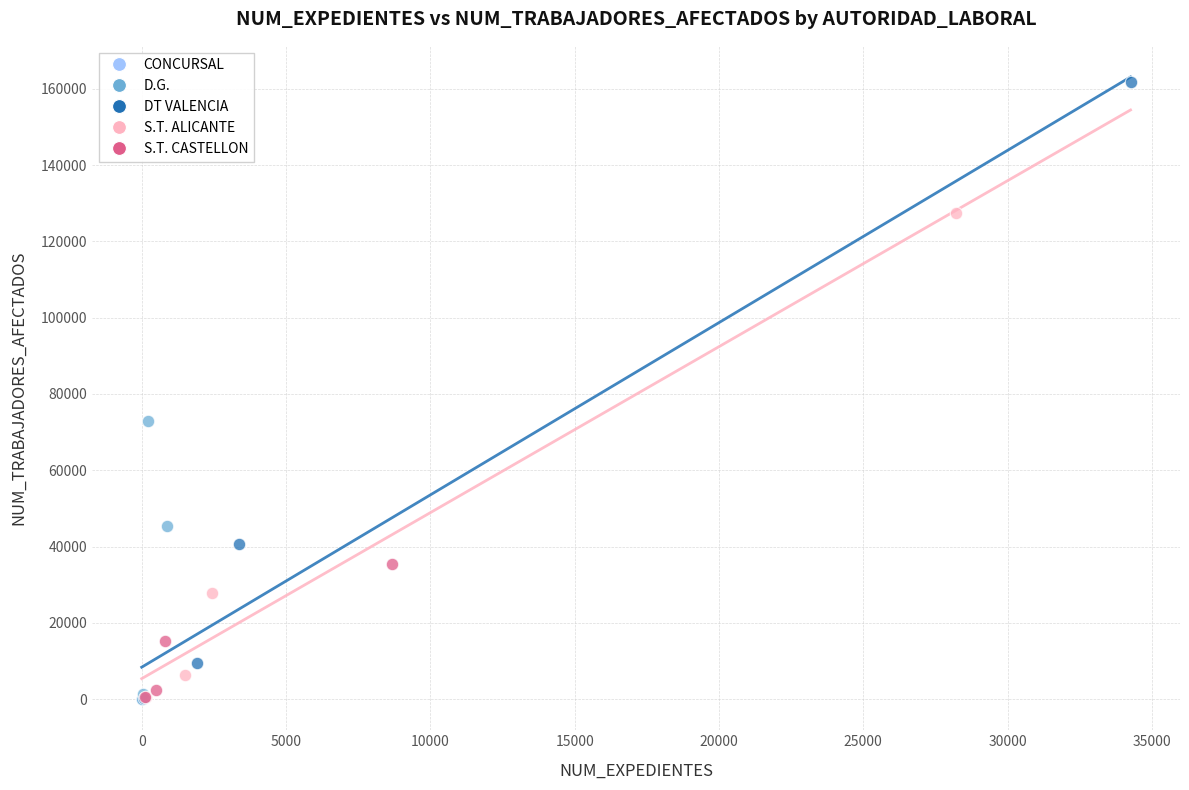

What are all the series names shown in the legend?

CONCURSAL, D.G., DT VALENCIA, S.T. ALICANTE, S.T. CASTELLON